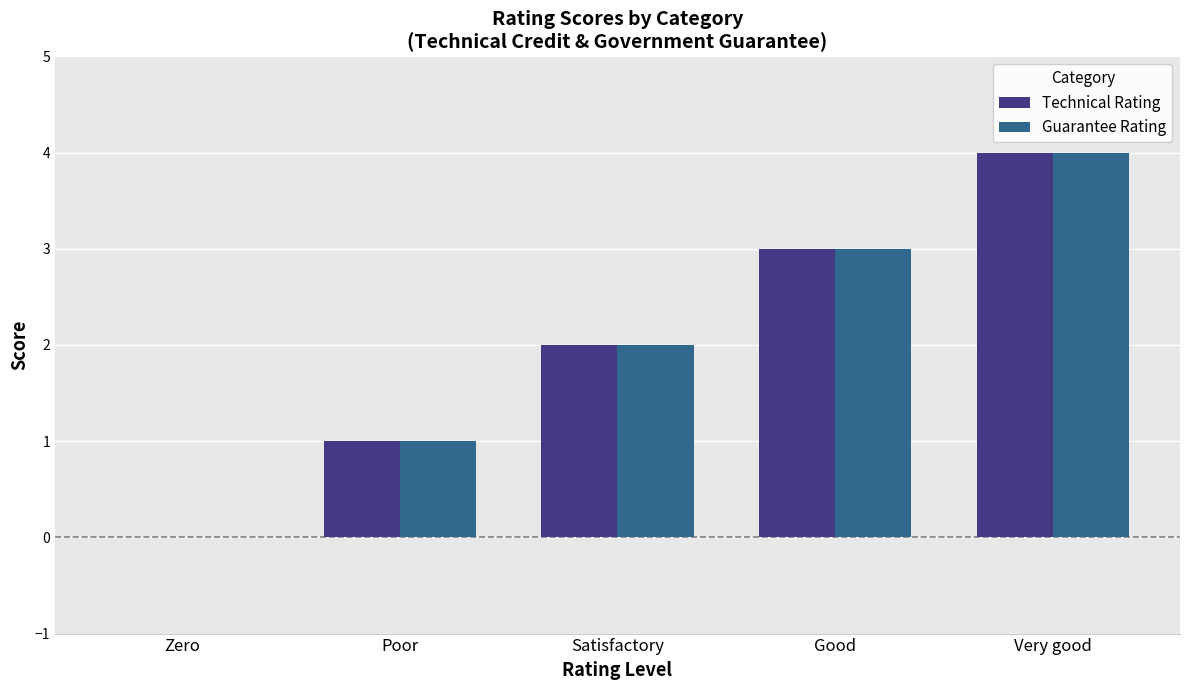

What are all the series names shown in the legend?

Technical Rating, Guarantee Rating